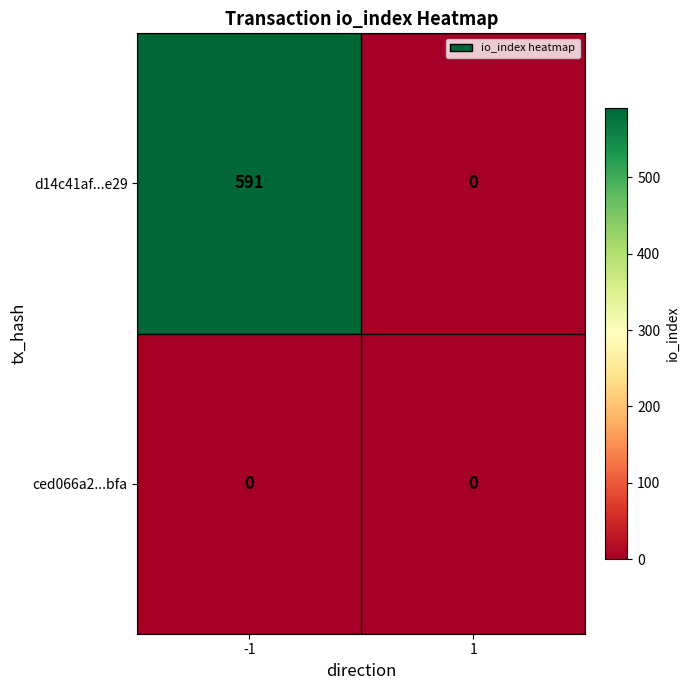

At how many categories does at least one series exceed 12?

1